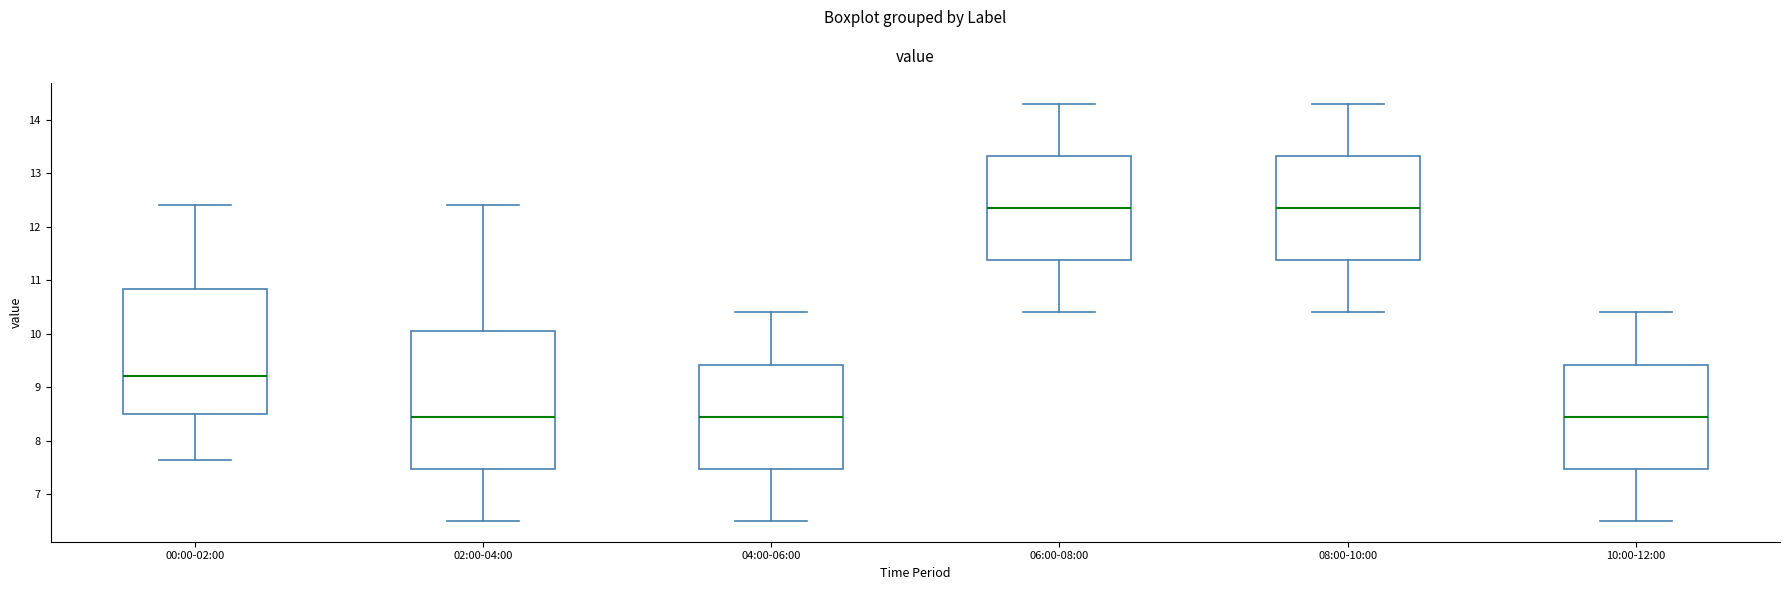

Reading left to right, transcribe this box plot: for each box, give where its median line is, the range the box spans, and where its two whiskers end, as read against the y-axis. The values are not printed on the chart, so give them approximately, as read against the axis.

00:00-02:00: median 9.2, box 8.5 to 10.8, whiskers 7.6 to 12.4
02:00-04:00: median 8.5, box 7.5 to 10.1, whiskers 6.5 to 12.4
04:00-06:00: median 8.5, box 7.5 to 9.4, whiskers 6.5 to 10.4
06:00-08:00: median 12.4, box 11.4 to 13.3, whiskers 10.4 to 14.3
08:00-10:00: median 12.4, box 11.4 to 13.3, whiskers 10.4 to 14.3
10:00-12:00: median 8.5, box 7.5 to 9.4, whiskers 6.5 to 10.4